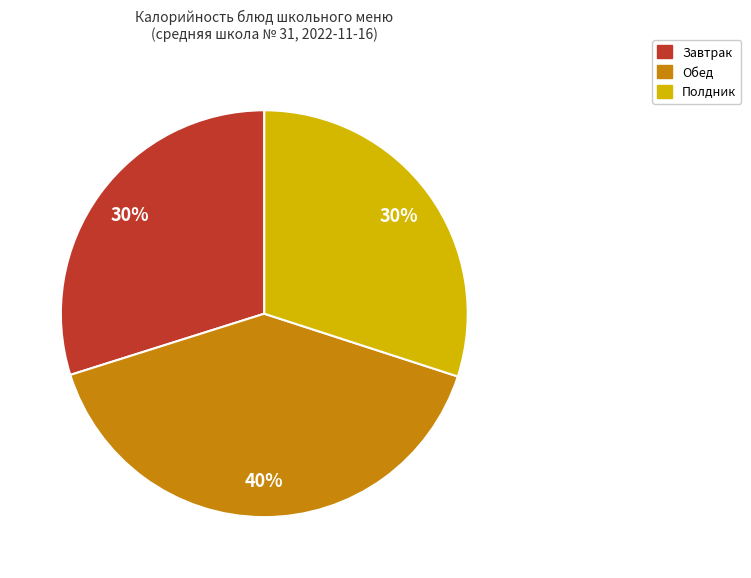

Is there any slice that represents more than half of the pie?

No